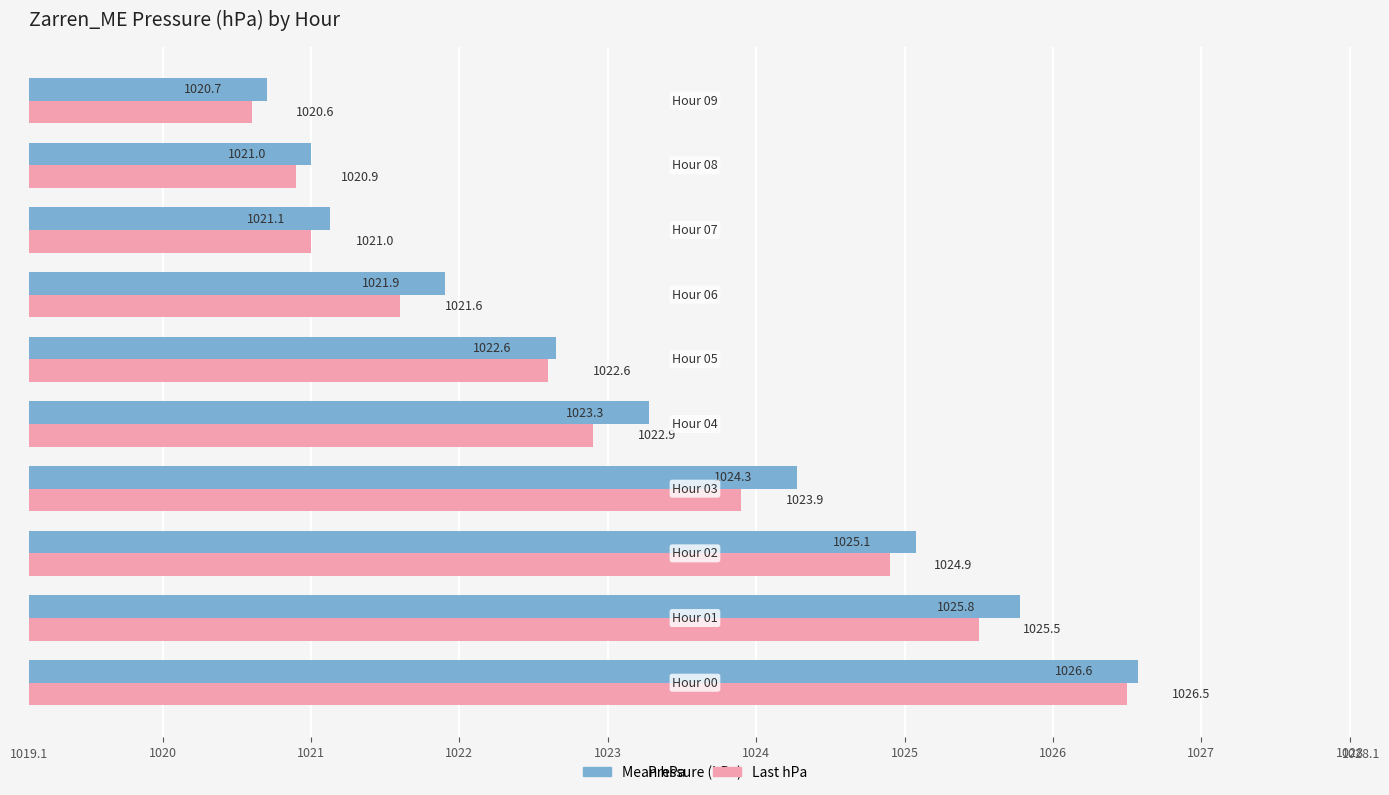

Which series has the largest total across all categories?

Mean hPa